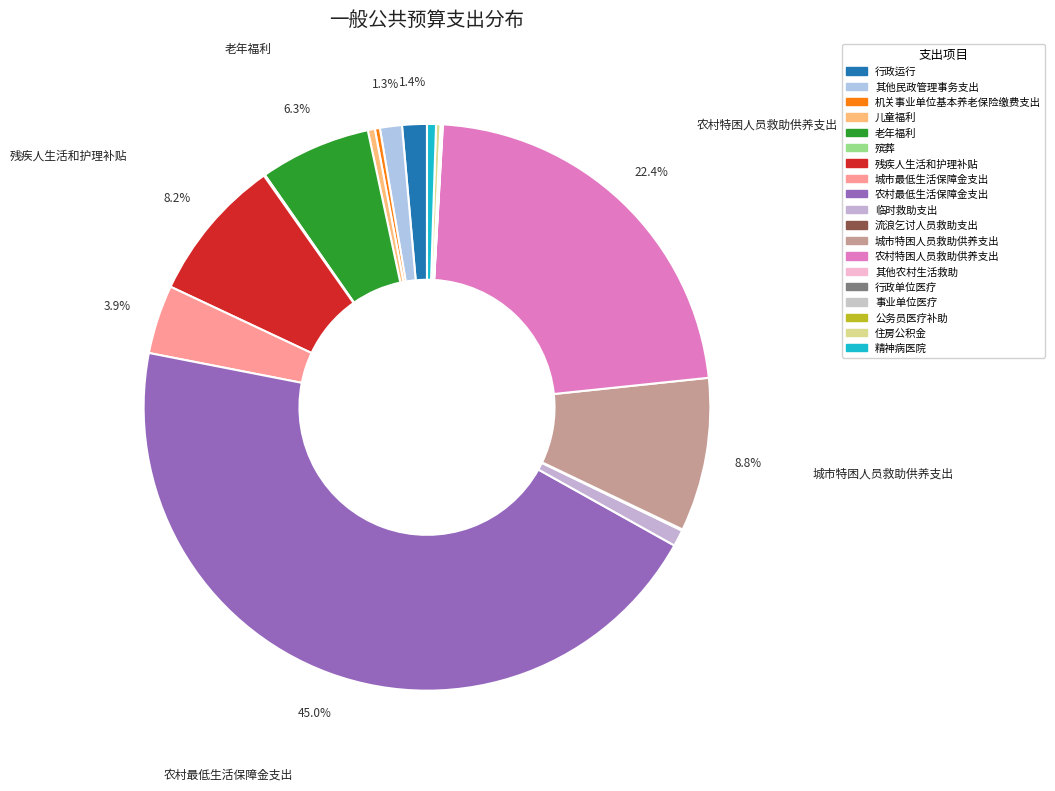

Which slice is the smallest?

公务员医疗补助